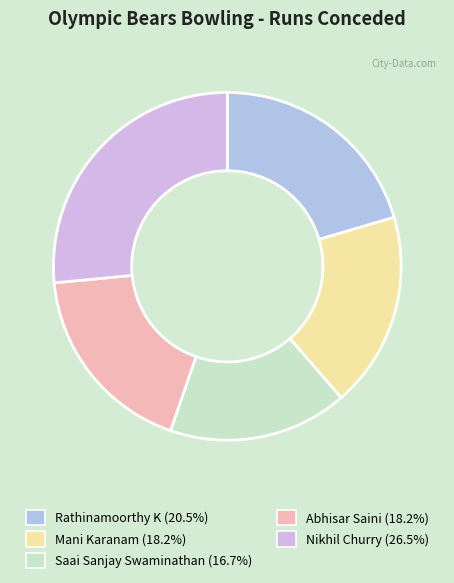

How many slices are in this pie chart?

5